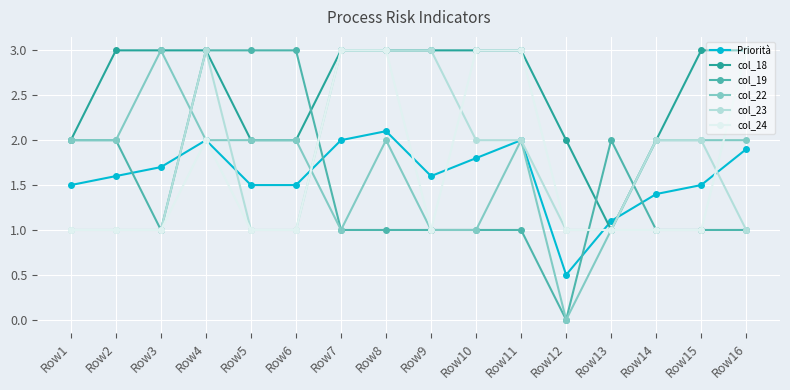

What is the value of the col_24 point at the 6th from the left?

1.0